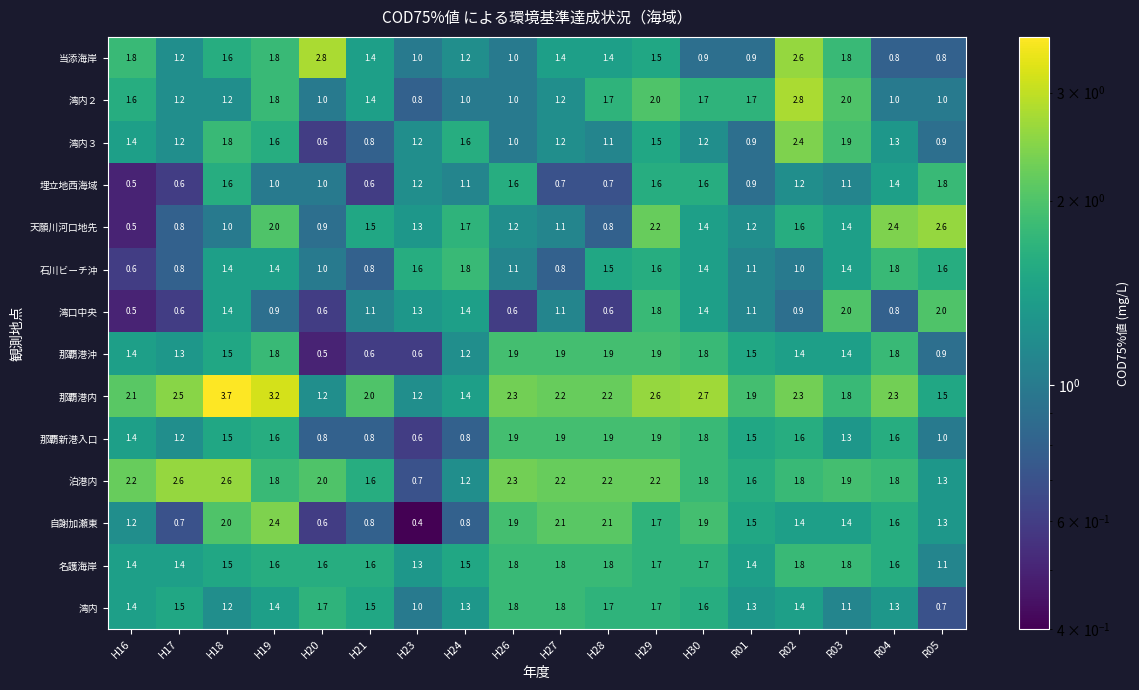

What is the greatest value displayed?

3.7